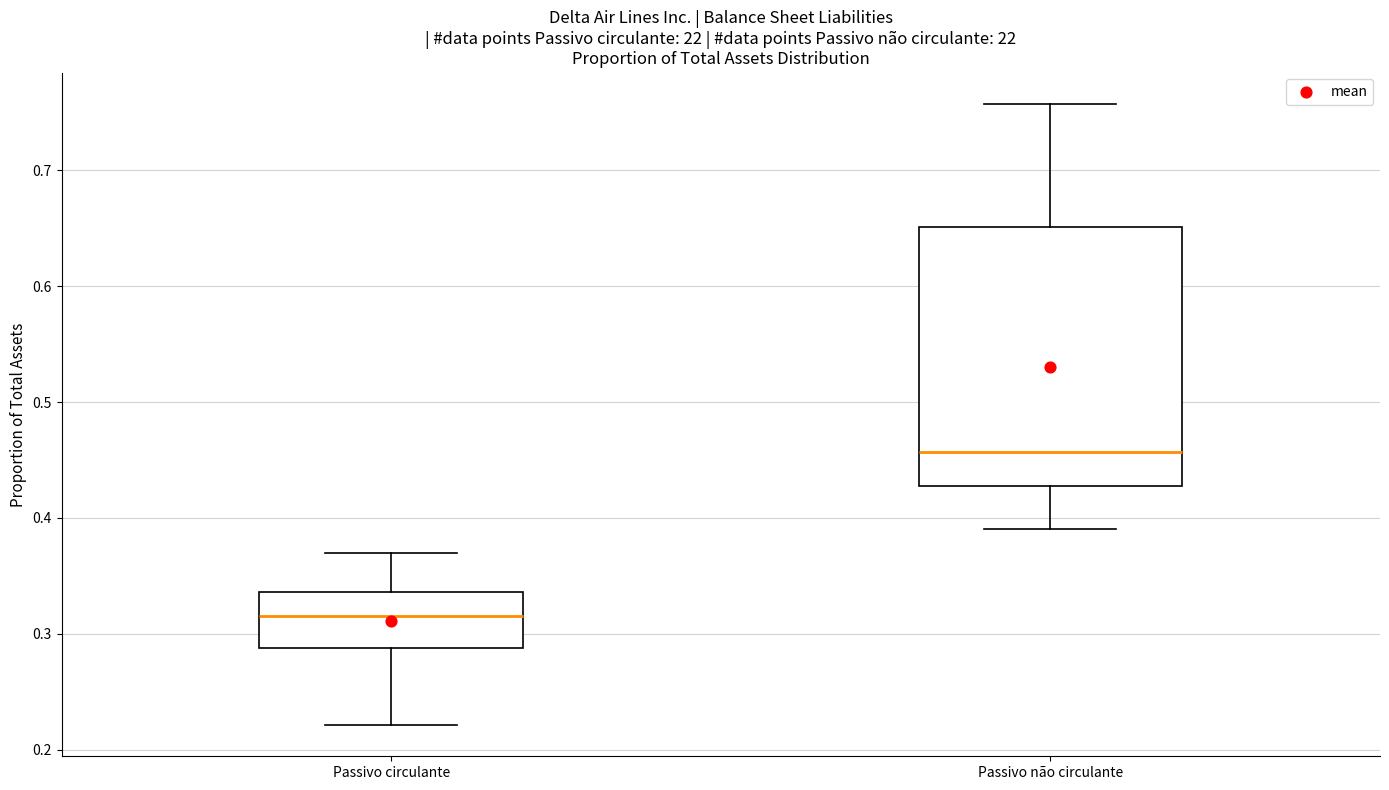

Reading left to right, transcribe this box plot: for each box, give where its median line is, the range the box spans, and where its two whiskers end, as read against the y-axis. The values are not printed on the chart, so give them approximately, as read against the axis.

Passivo circulante: median 0.32, box 0.29 to 0.34, whiskers 0.22 to 0.37
Passivo não circulante: median 0.46, box 0.43 to 0.65, whiskers 0.39 to 0.76